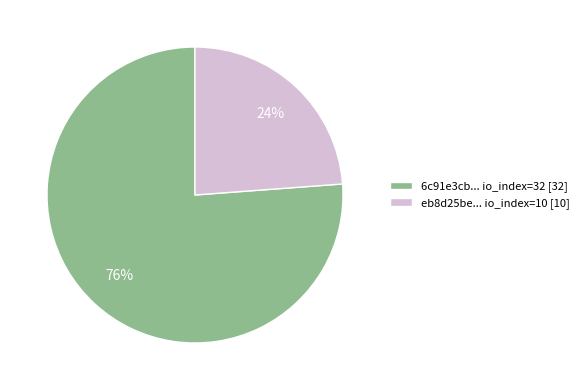

Is it true that eb8d25be... io_index=10 [10] is 24% of the pie?

True